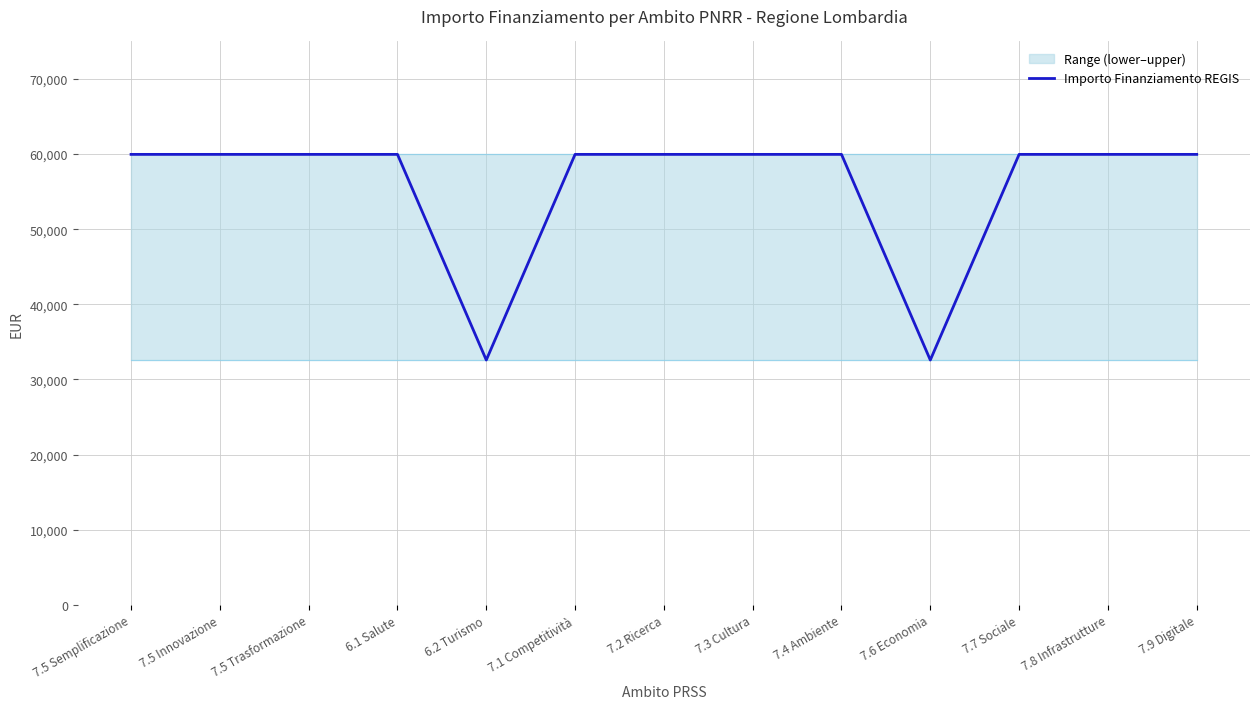

What is the minimum value shown in the chart?

32589